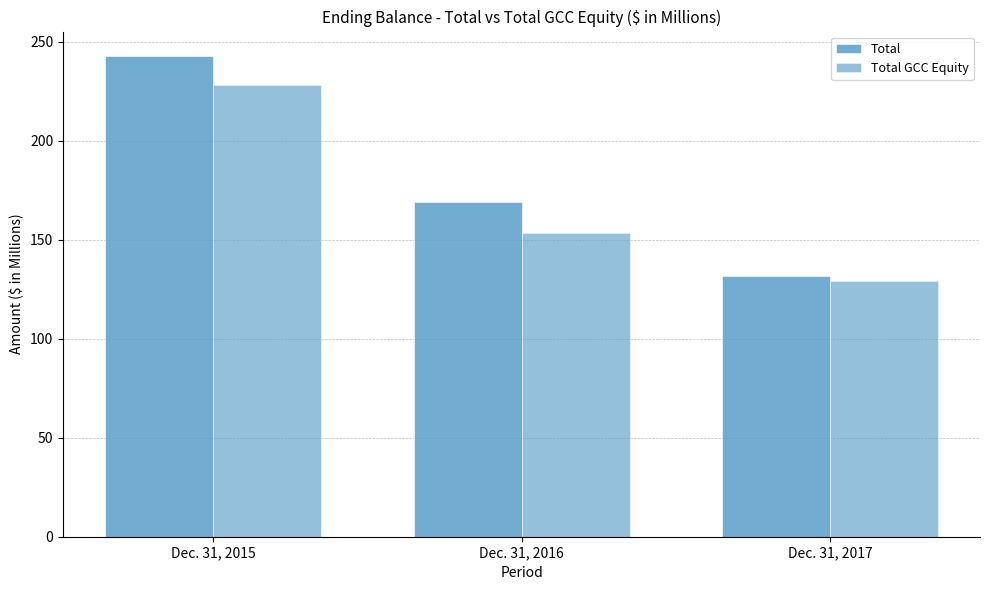

The value of Total at Dec. 31, 2017 is 190.0. True or false?

False